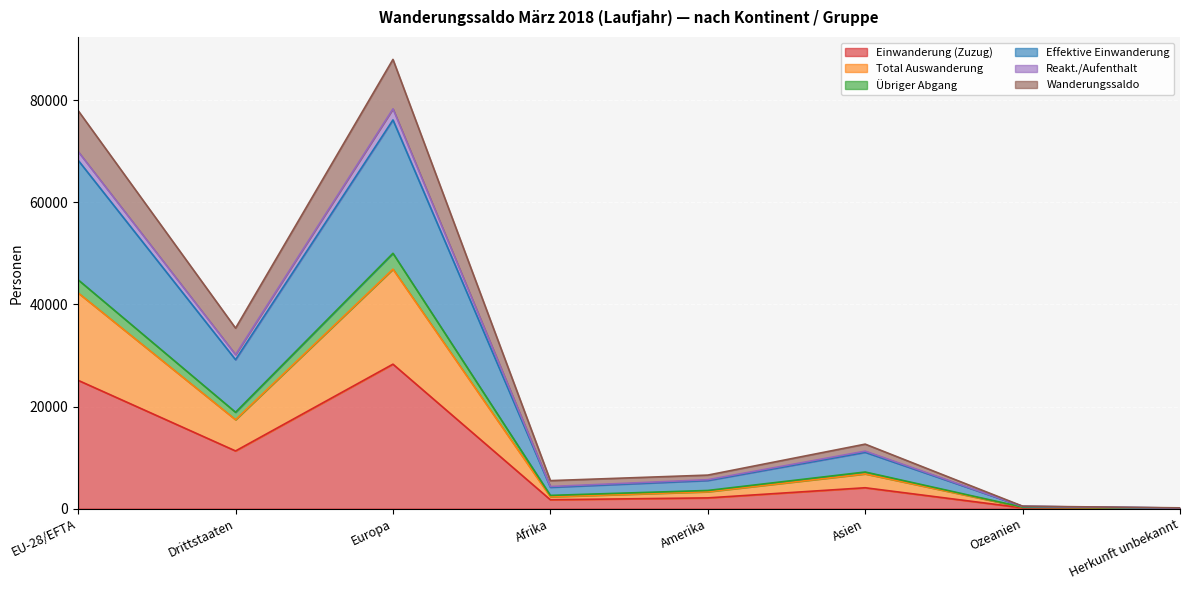

True or false: Einwanderung (Zuzug) and Effektive Einwanderung intersect in this chart.

False